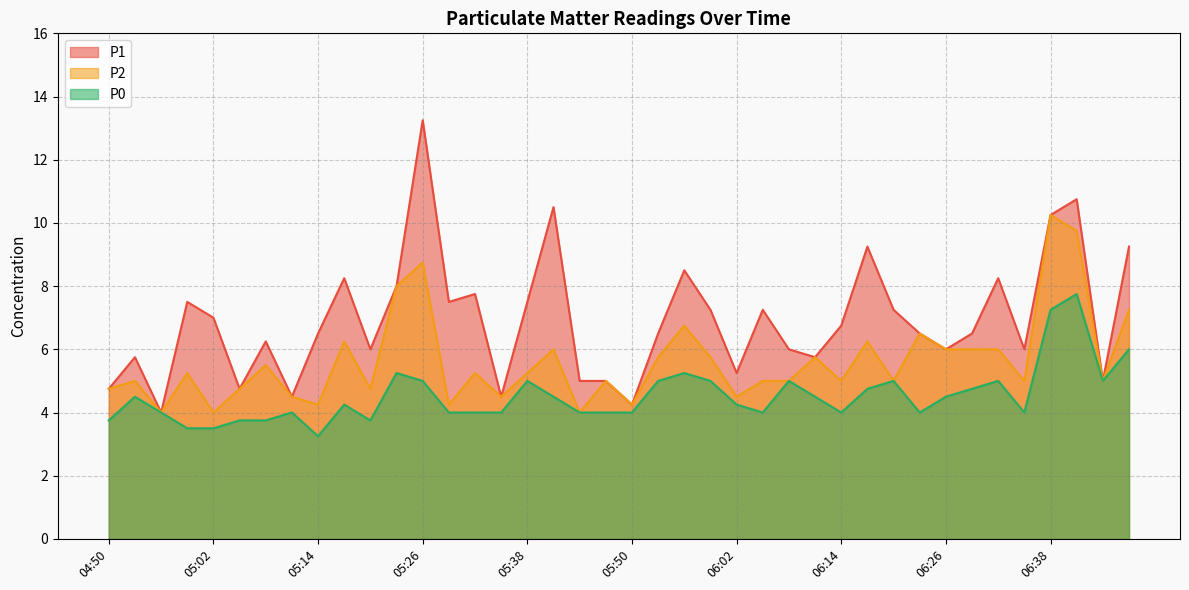

How many distinct data groups are displayed?

3